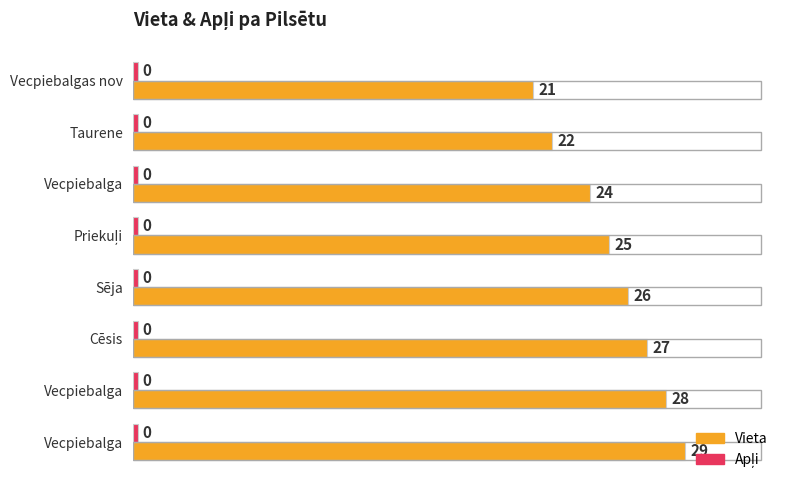

How many data points in Vieta are less than 26?

4